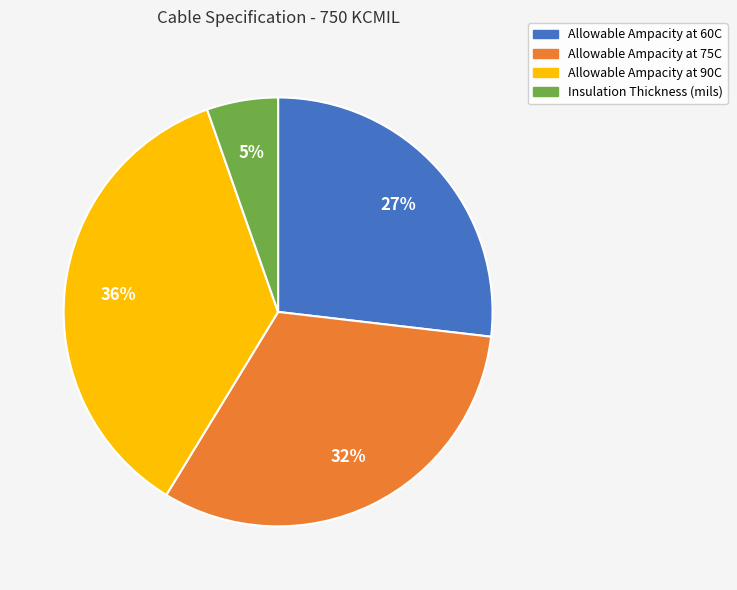

Which category has the smallest portion of the pie?

Insulation Thickness (mils)